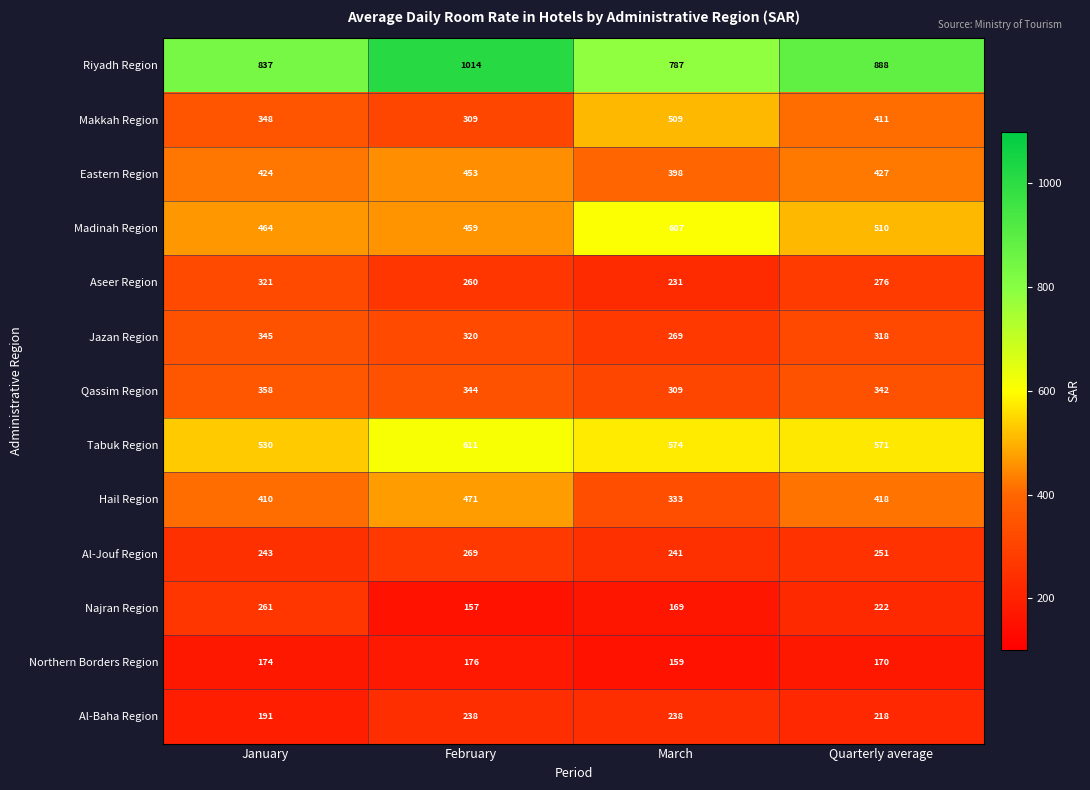

At March, list the series in order from largest to smallest.

Riyadh Region, Madinah Region, Tabuk Region, Makkah Region, Eastern Region, Hail Region, Qassim Region, Jazan Region, Al-Jouf Region, Al-Baha Region, Aseer Region, Najran Region, Northern Borders Region